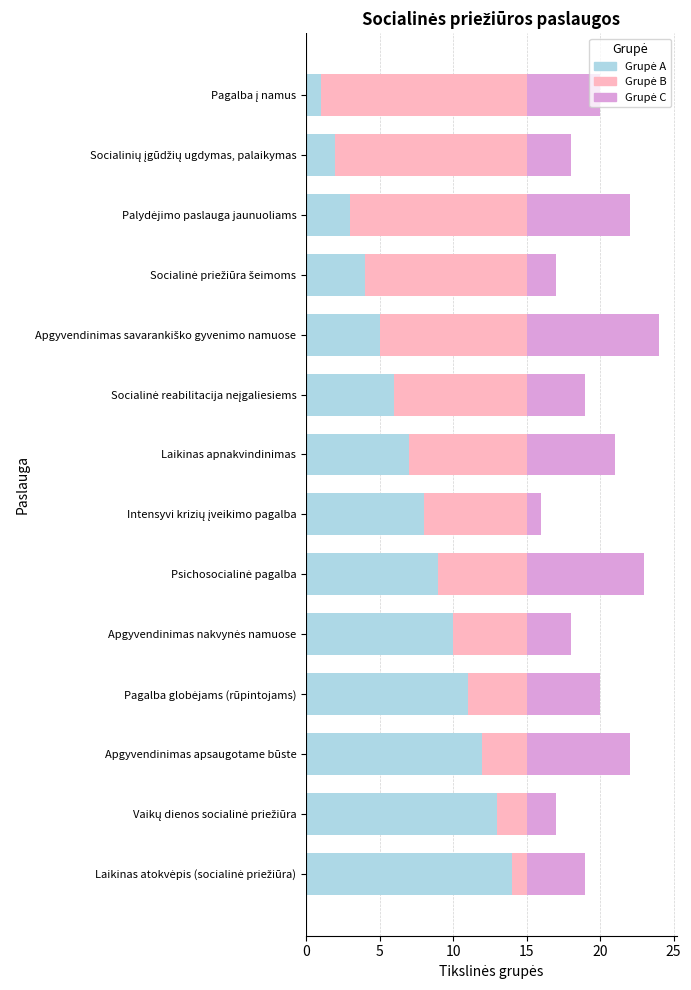

What is the average value of the Grupė B series?

8